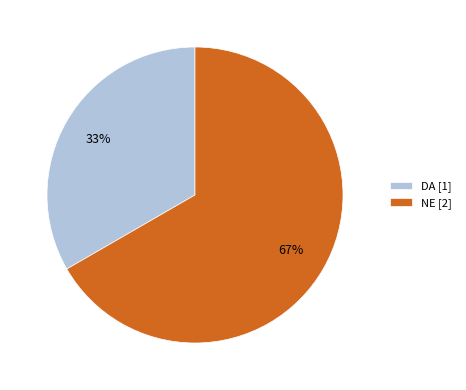

Combined, do NE and DA account for over 50%?

Yes